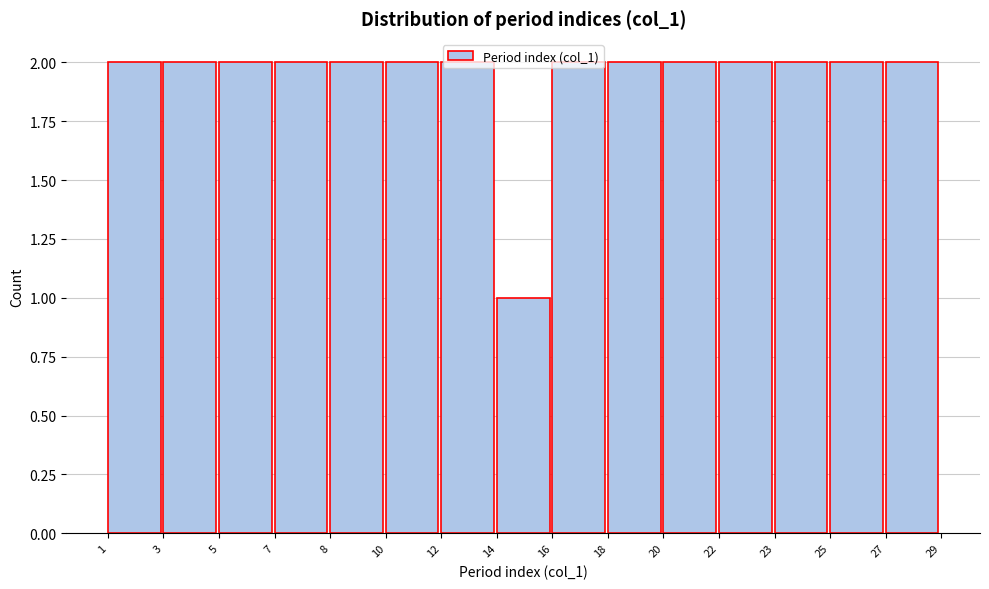

What is the sum of all values?

29